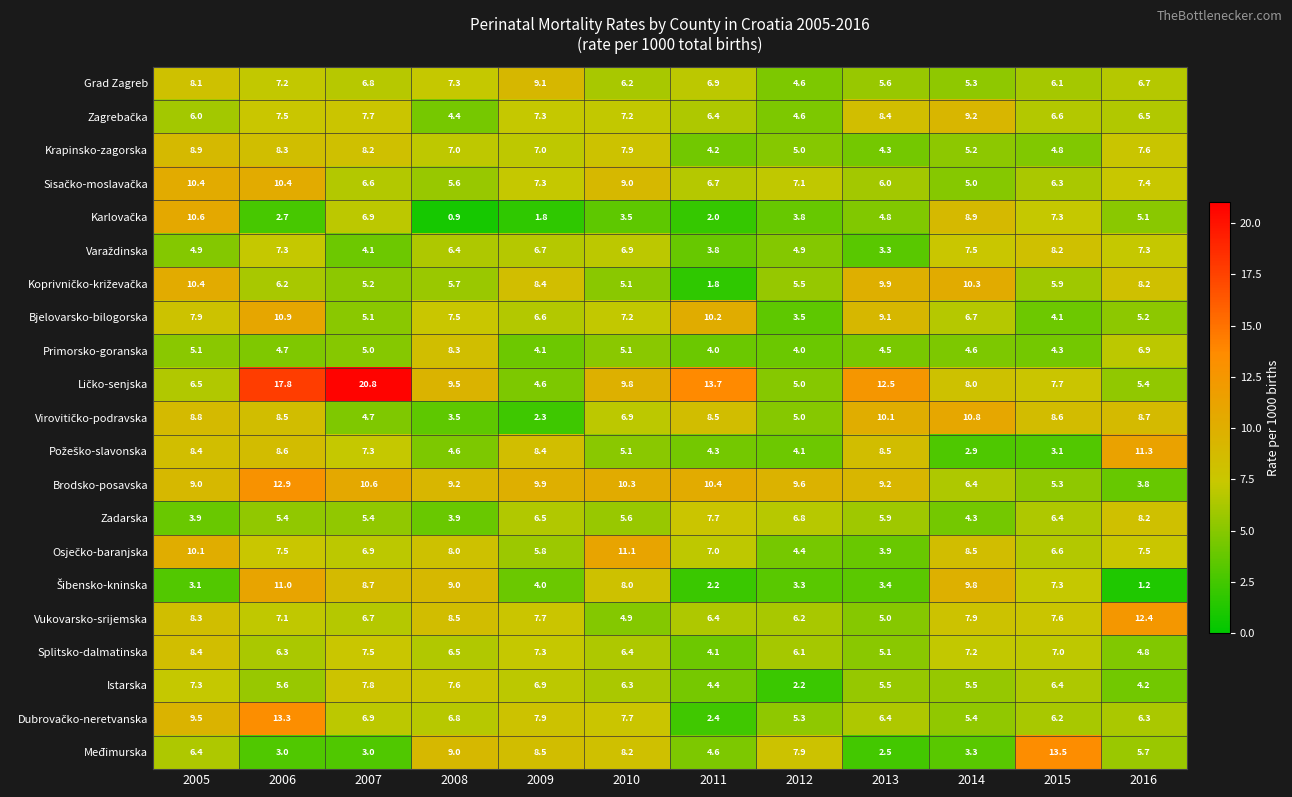

What is the difference between the highest and lowest values at 2014?

7.9